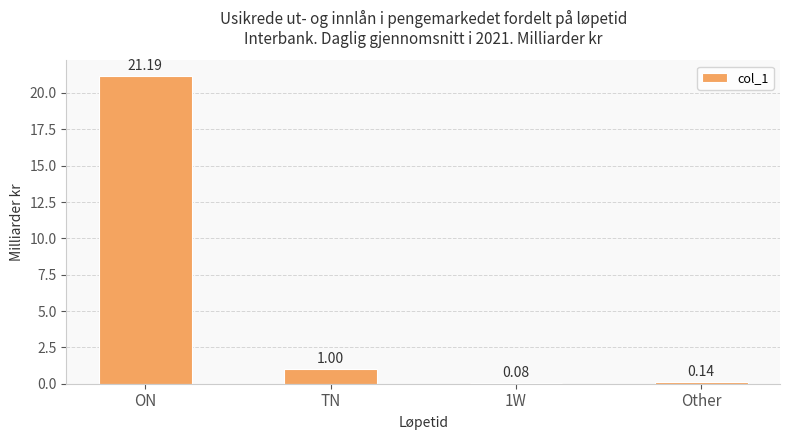

List the labels in order of value, smallest first.

1W, Other, TN, ON